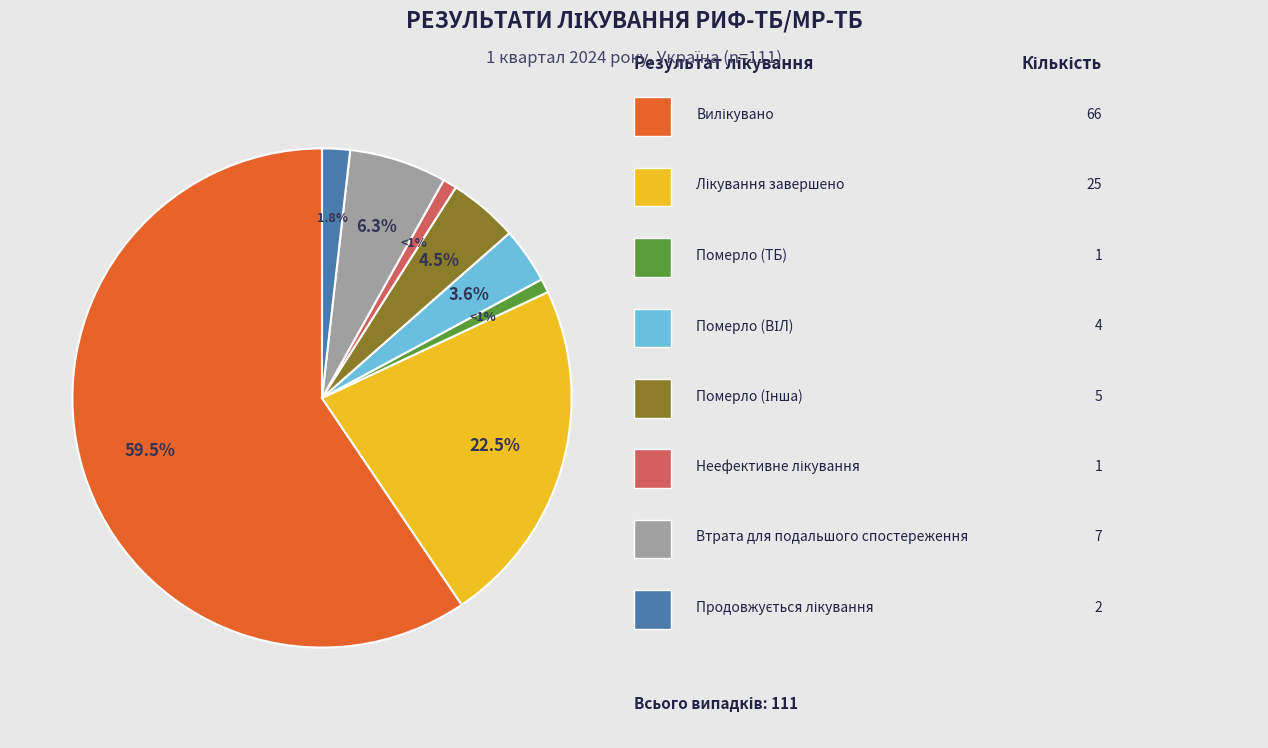

Is there a majority slice in this chart?

Yes